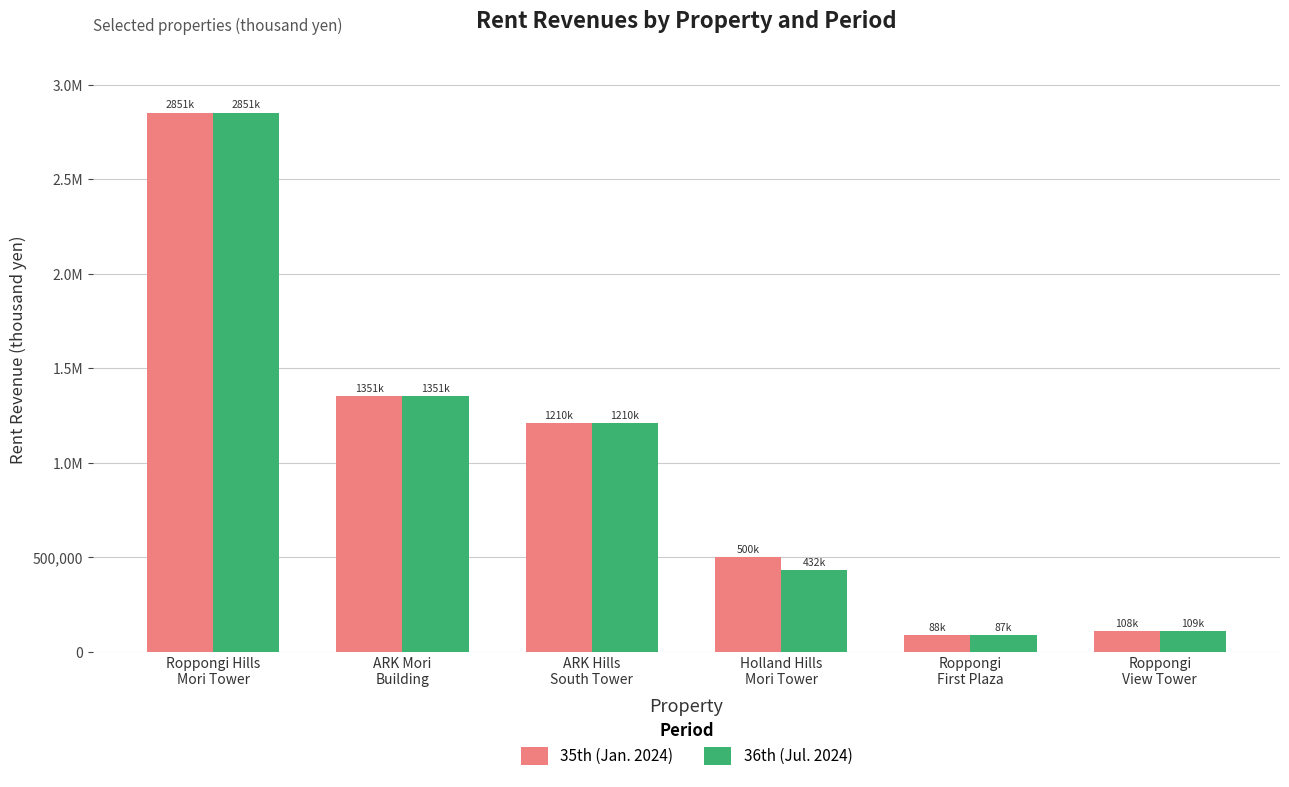

List the labels in order of 36th (Jul. 2024) value, smallest first.

Roppongi
First Plaza, Roppongi
View Tower, Holland Hills
Mori Tower, ARK Hills
South Tower, ARK Mori
Building, Roppongi Hills
Mori Tower